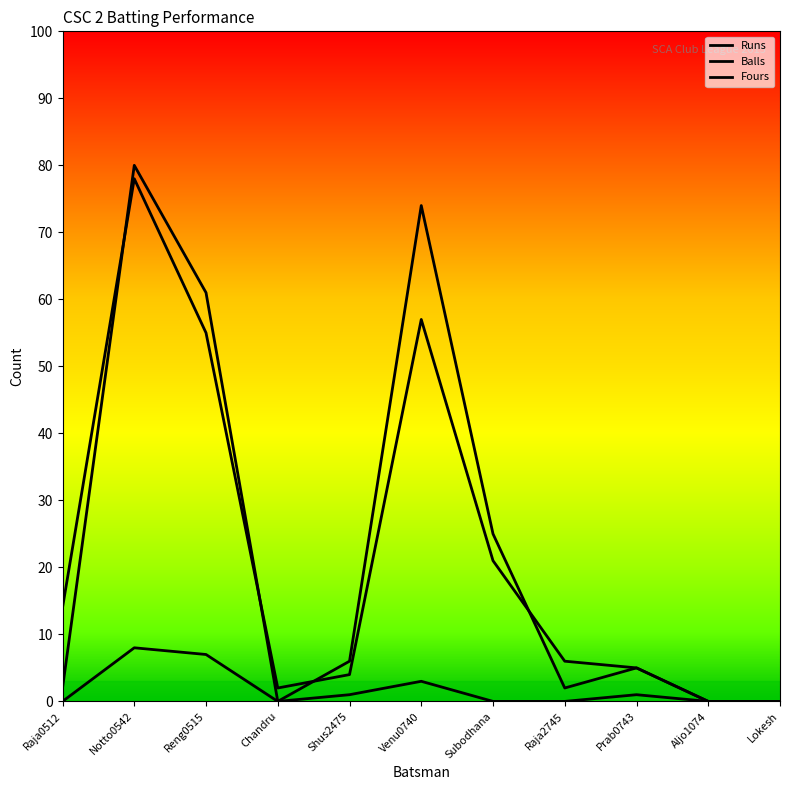

What is the highest value of the Balls series?

78